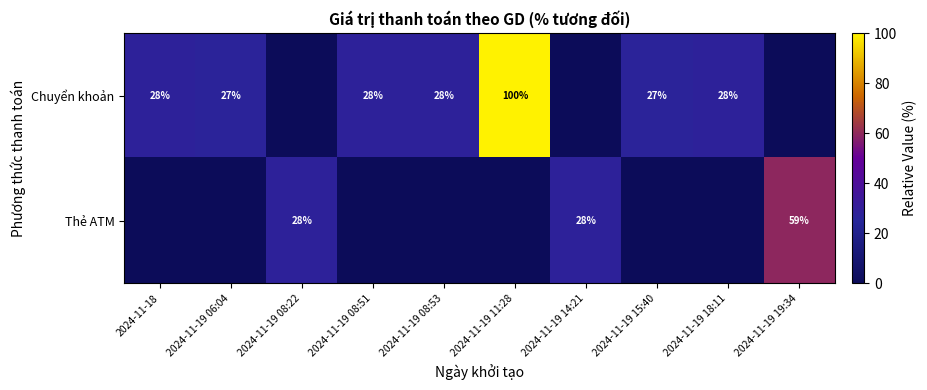

The value of Chuyển khoản at 2024-11-18 is 28. True or false?

True